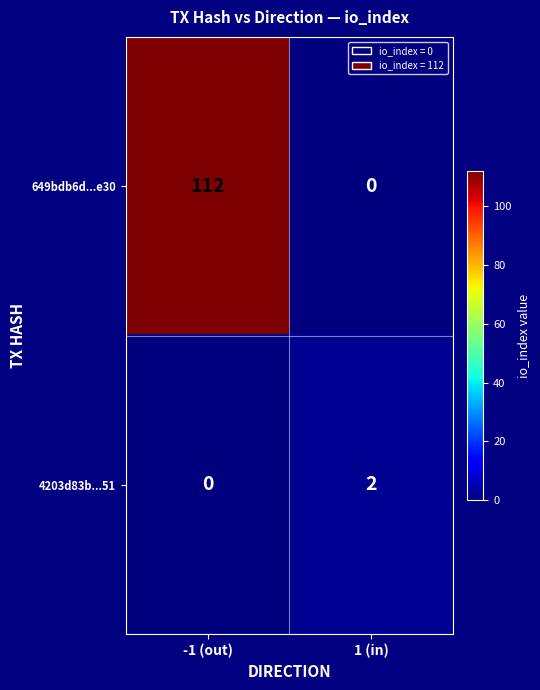

Which category has the highest value across all series?

-1 (out)